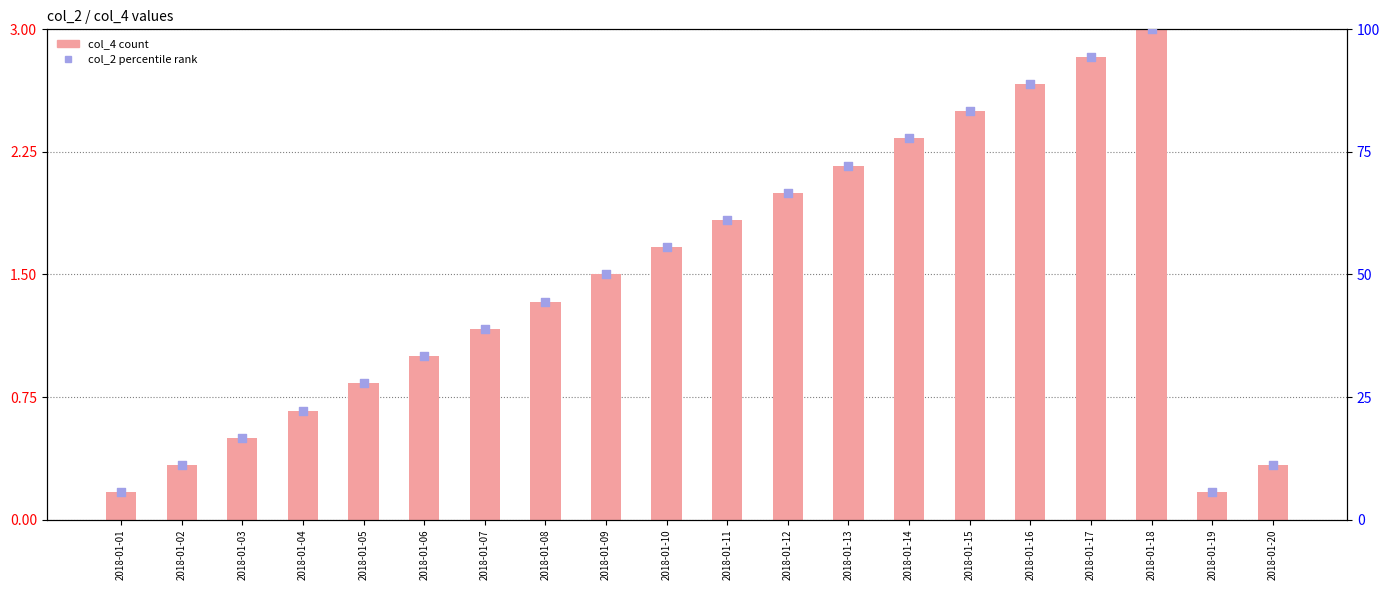

Which series has the largest total across all categories?

col_2 (rank)